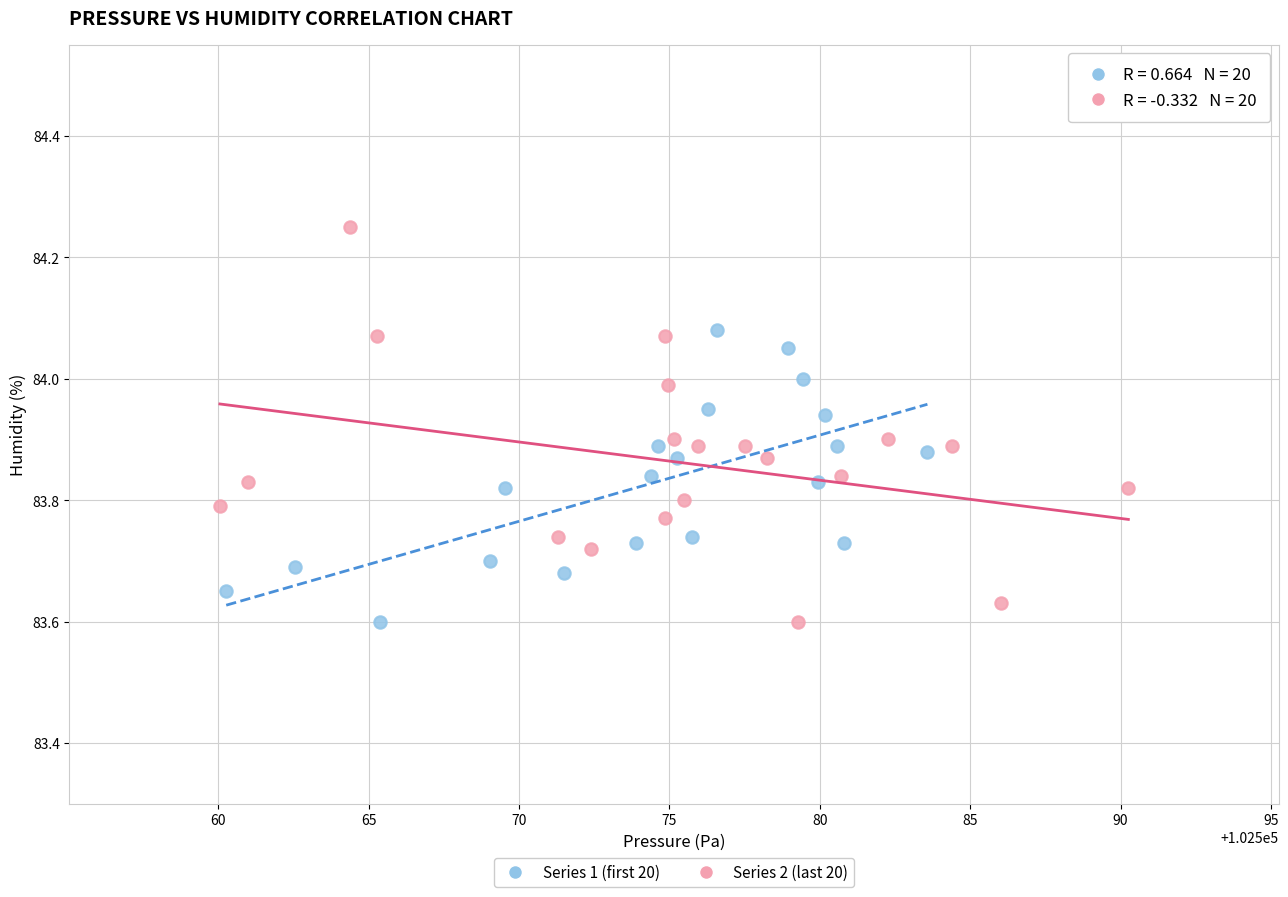

Which series has the largest Y range (max minus min)?

Series 2 (last 20)